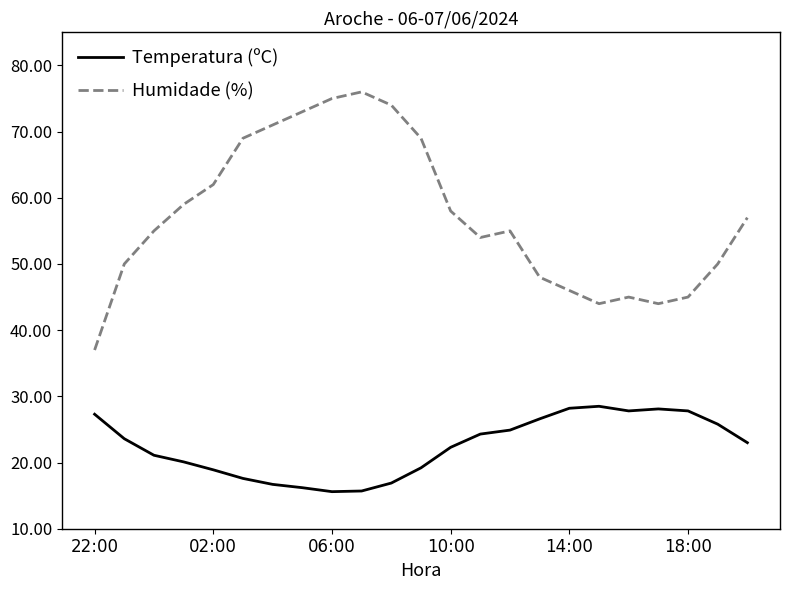

How many distinct data groups are displayed?

2